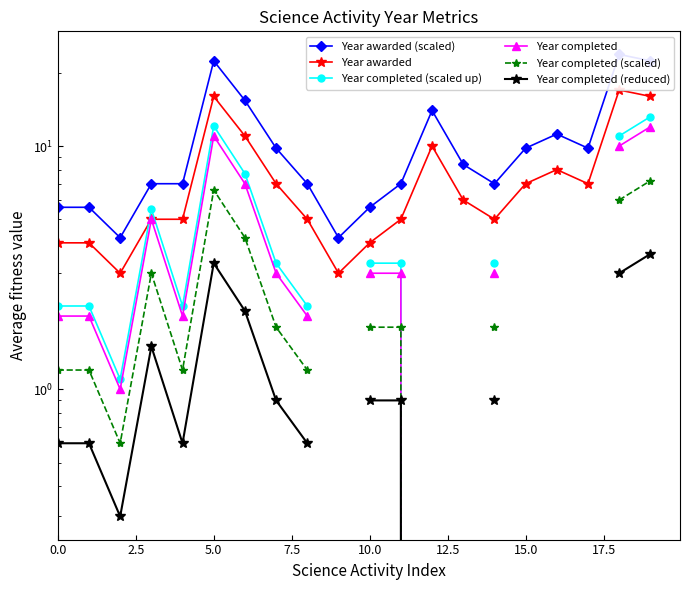

What are all the series names shown in the legend?

Year awarded (scaled), Year awarded, Year completed (scaled up), Year completed, Year completed (scaled), Year completed (reduced)